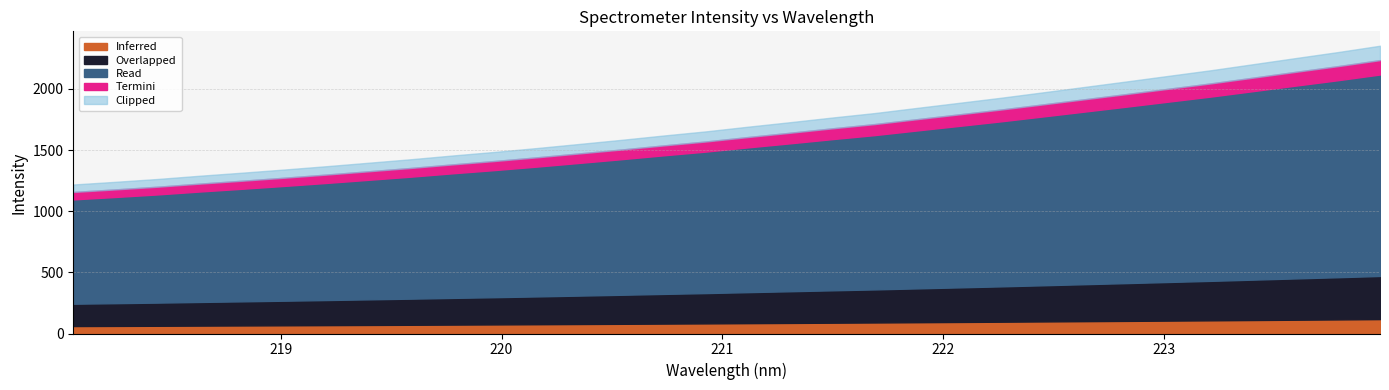

Reading left to right, what are all the values shown in this chart?

1218.8	1240.8	1264.0	1290.6	1315.3	1341.3	1368.4	1396.9	1425.4	1456.4	1485.7	1517.3	1550.7	1584.4	1619.7	1653.5	1691.8	1728.6	1766.7	1803.1	1845.1	1886.5	1928.3	1972.8	2017.6	2062.6	2108.5	2154.3	2203.5	2253.1	2302.0	2353.9